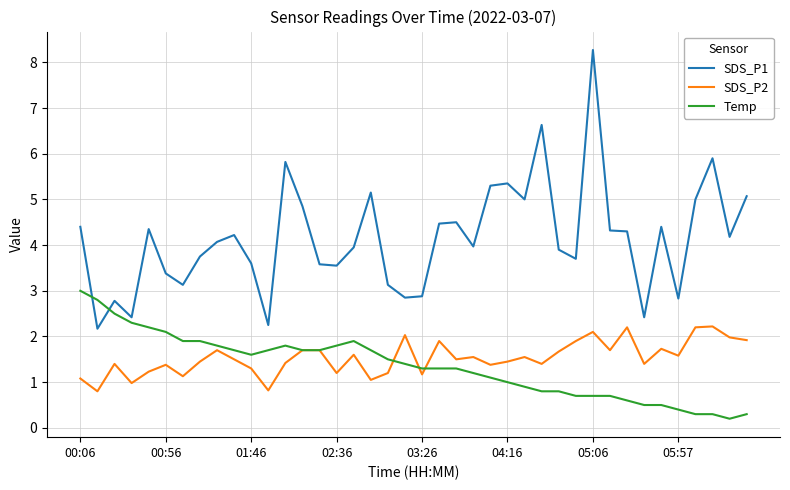

After their last crossing, which series has the higher values: Temp or SDS_P1?

SDS_P1